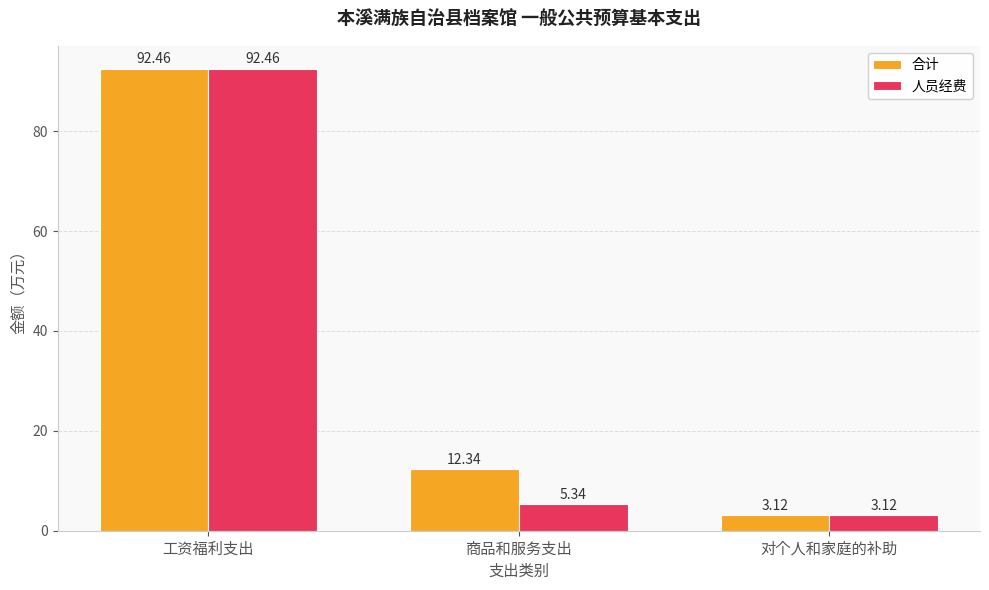

Where is 人员经费 nearest to the value 47?

商品和服务支出